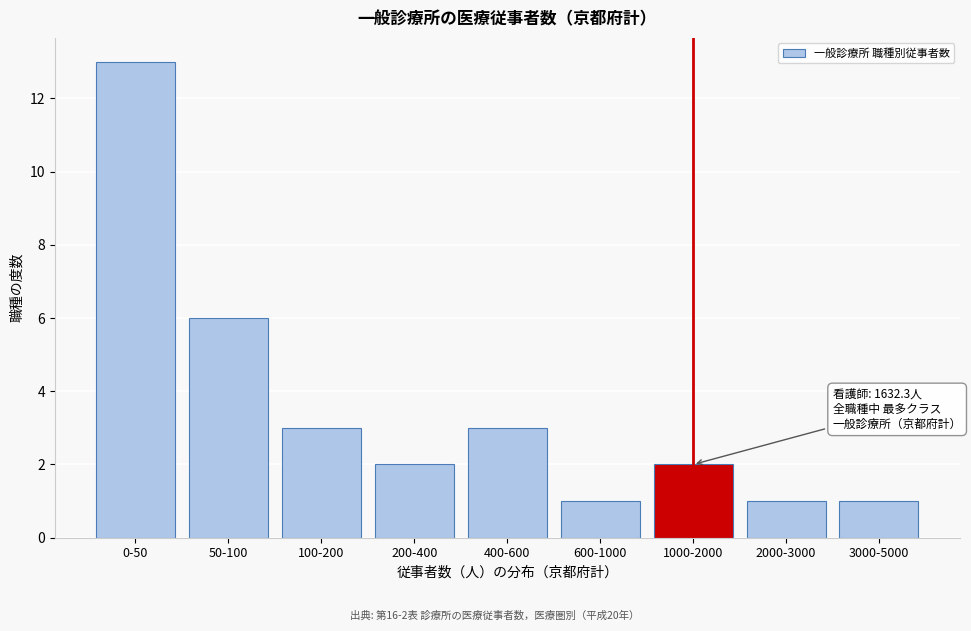

Reading right to left, extract all data points from this chart.

3000-5000=1	2000-3000=1	1000-2000=2	600-1000=1	400-600=3	200-400=2	100-200=3	50-100=6	0-50=13